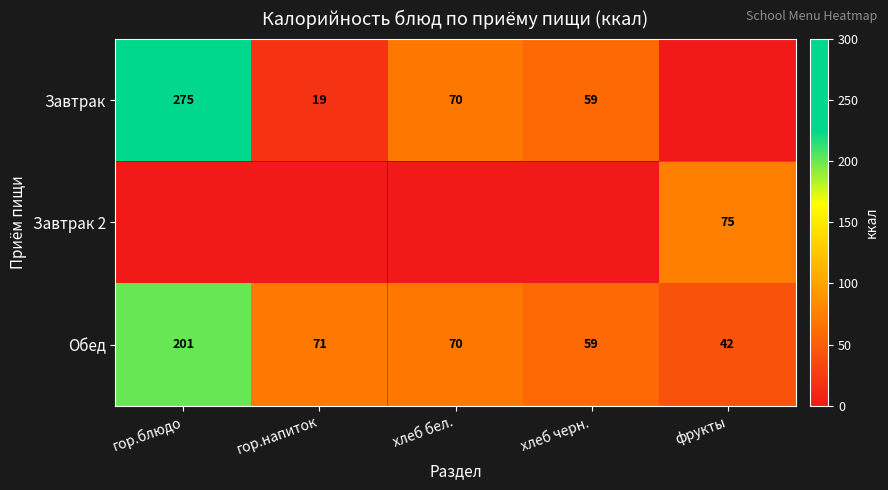

What is the difference between the Завтрак values at хлеб черн. and гор.напиток?

40